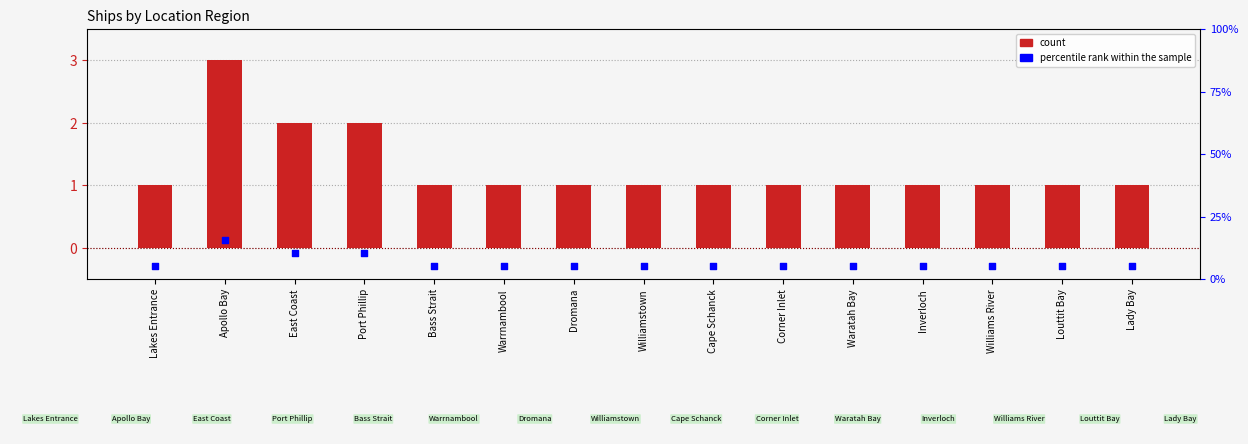

At which category is the sum across all series the highest?

Apollo Bay